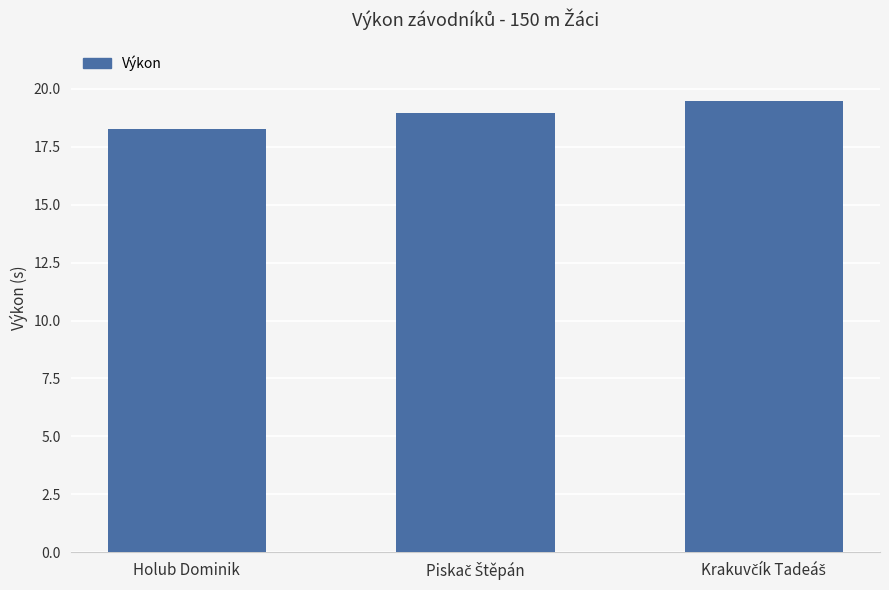

Does the chart contain any negative values?

No